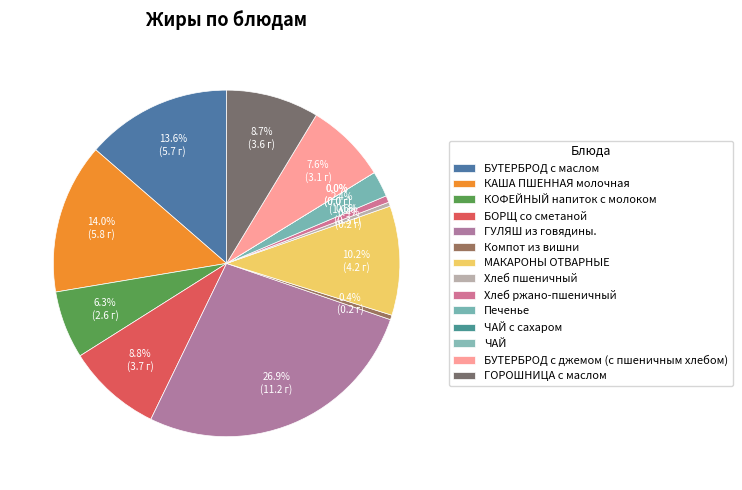

Does Компот из вишни account for over 50% of the chart?

No